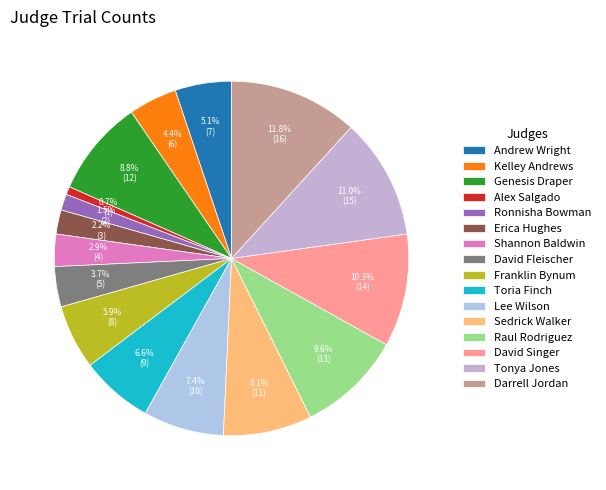

Does David Fleischer account for over 50% of the chart?

No